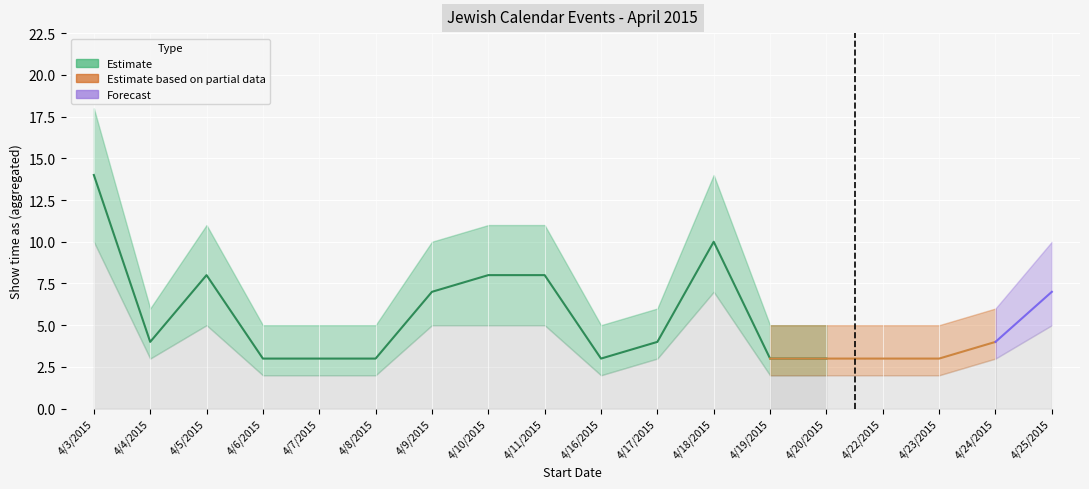

Reading left to right, list all the values displayed in this chart.

14	4	8	3	3	3	7	8	8	3	4	10	3	3	3	3	4	7